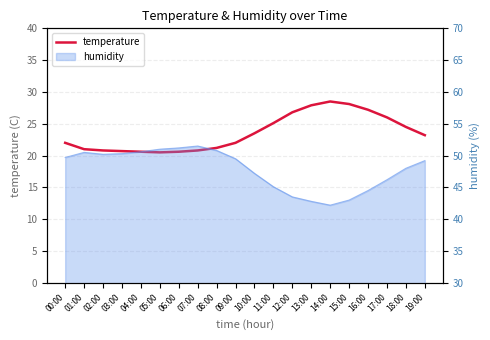

Reading left to right, transcribe all the data shown in this chart.

00:00=22.0	01:00=21.0	02:00=20.8	03:00=20.7	04:00=20.6	05:00=20.5	06:00=20.6	07:00=20.8	08:00=21.2	09:00=22.0	10:00=23.5	11:00=25.1	12:00=26.8	13:00=27.9	14:00=28.5	15:00=28.1	16:00=27.2	17:00=26.0	18:00=24.5	19:00=23.2